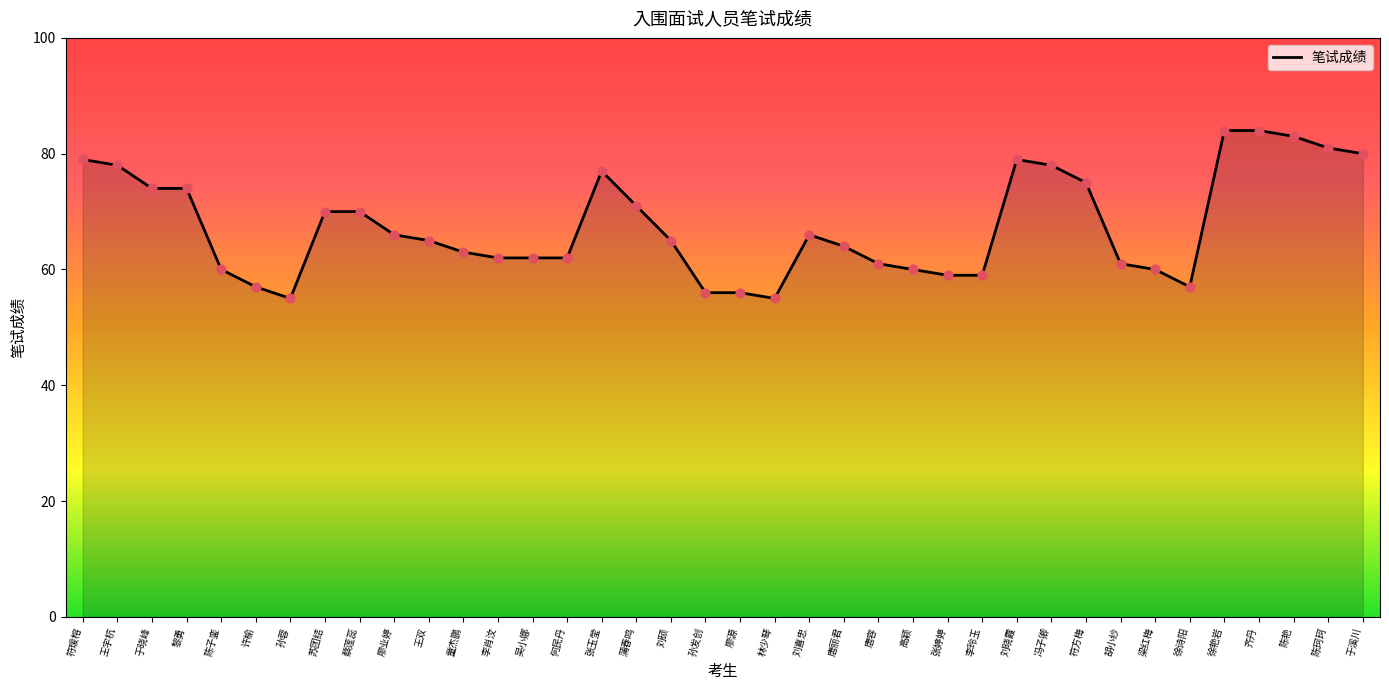

Which has a higher value, 于溪川 or 王双?

于溪川